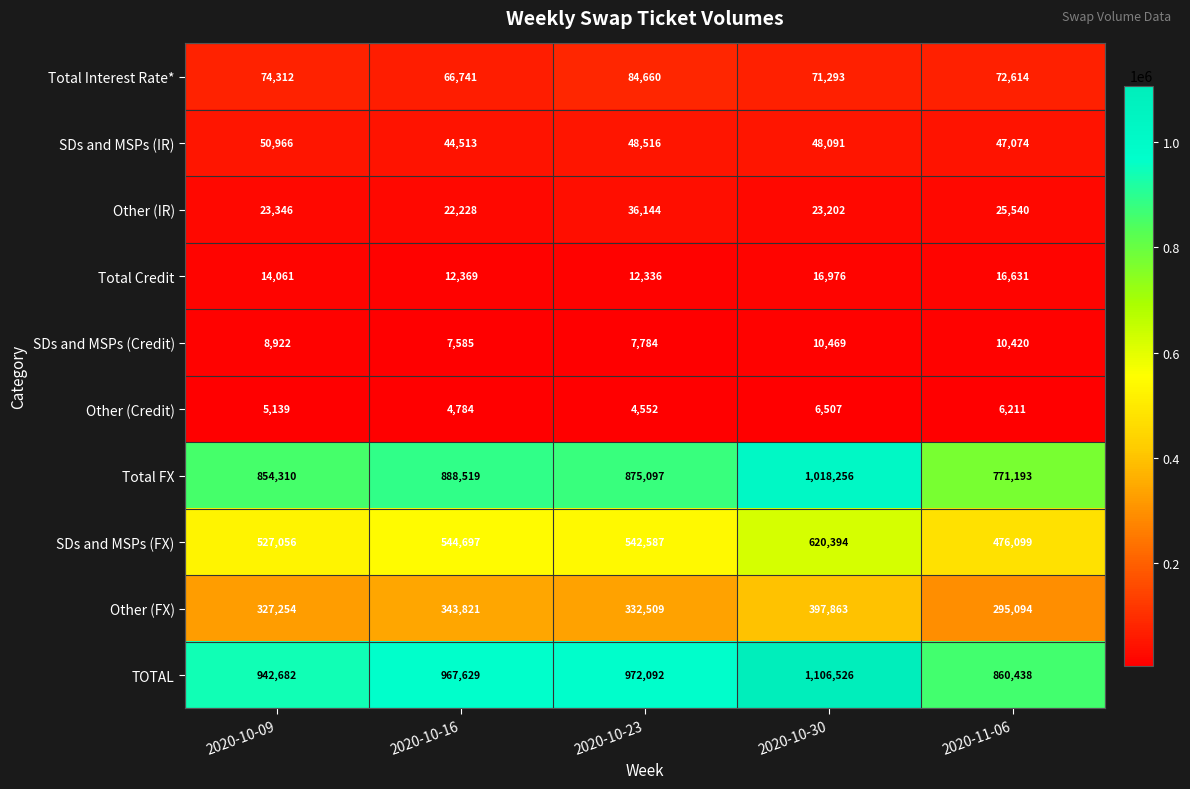

How many data points does each series have?

5